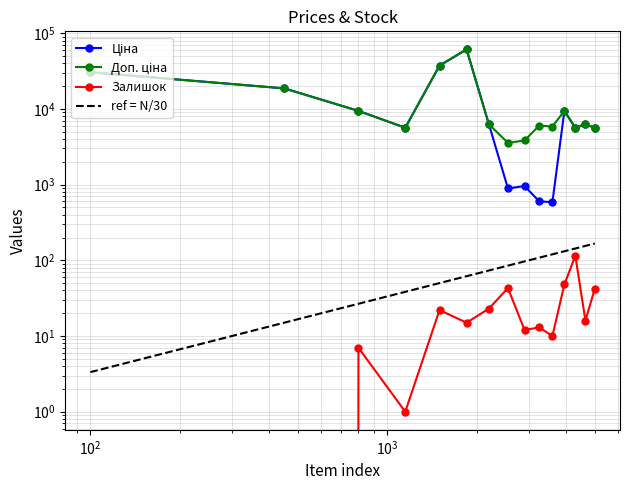

Between 8 and 12, which series saw the biggest shift?

Ціна